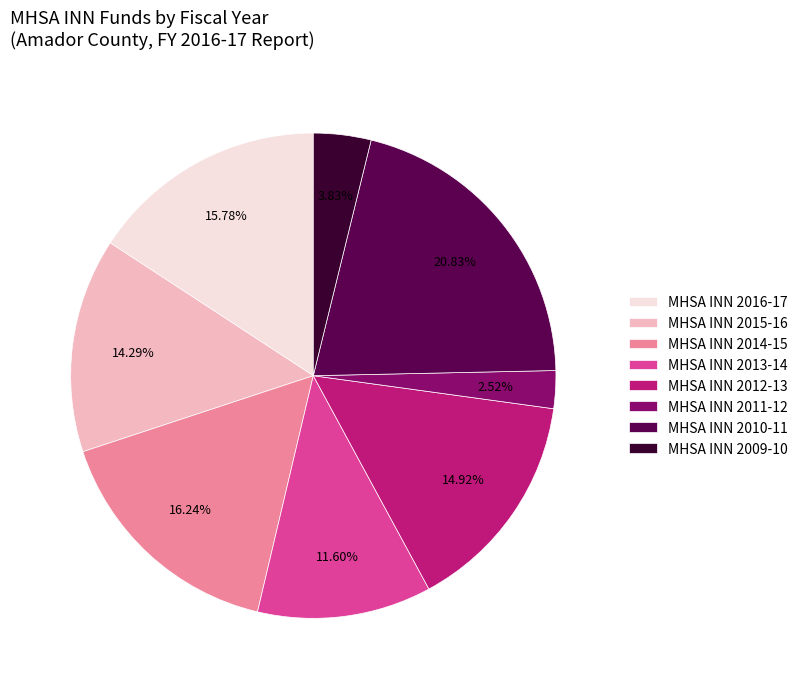

How many slices are in this pie chart?

8